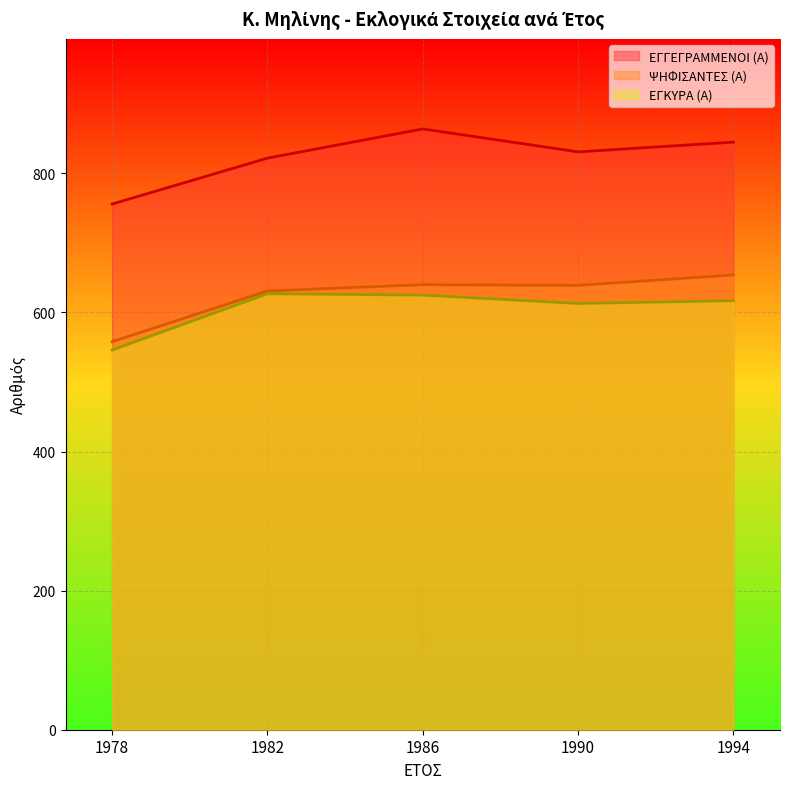

Where is ΨΗΦΙΣΑΝΤΕΣ (Α) nearest to the value 606?

1982